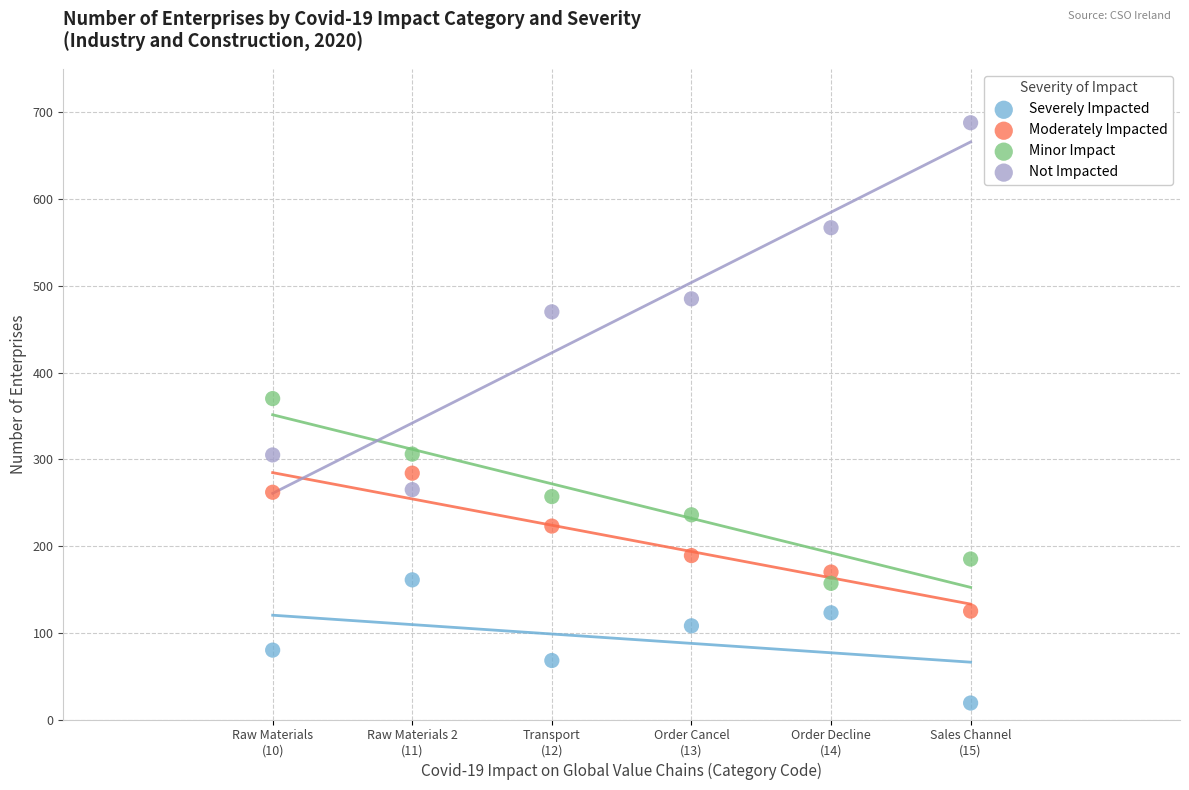

What are all the series names shown in the legend?

Severely Impacted, Moderately Impacted, Minor Impact, Not Impacted